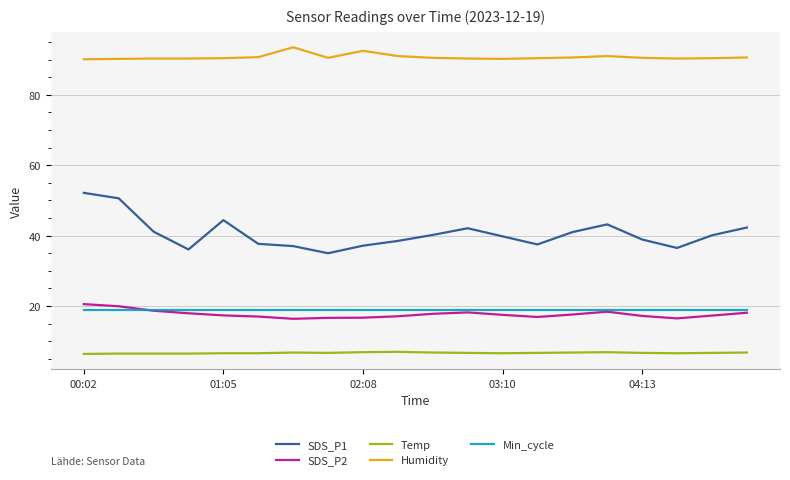

What is the maximum value shown in the chart?

93.5